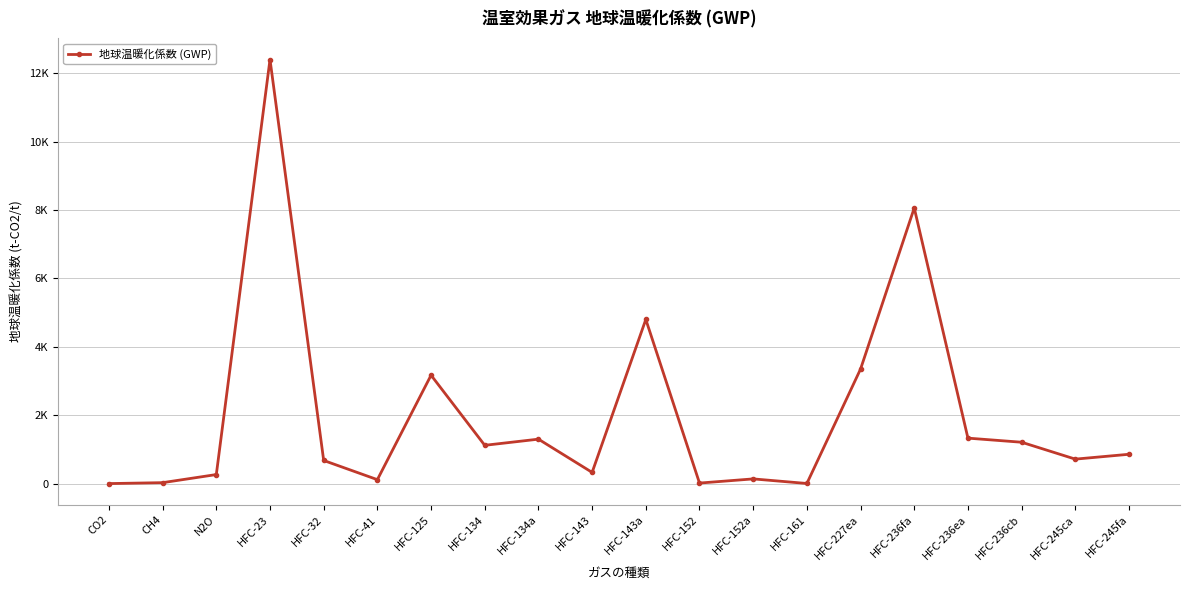

How many points are lower than both their immediate neighbors (excluding endpoints)?

6